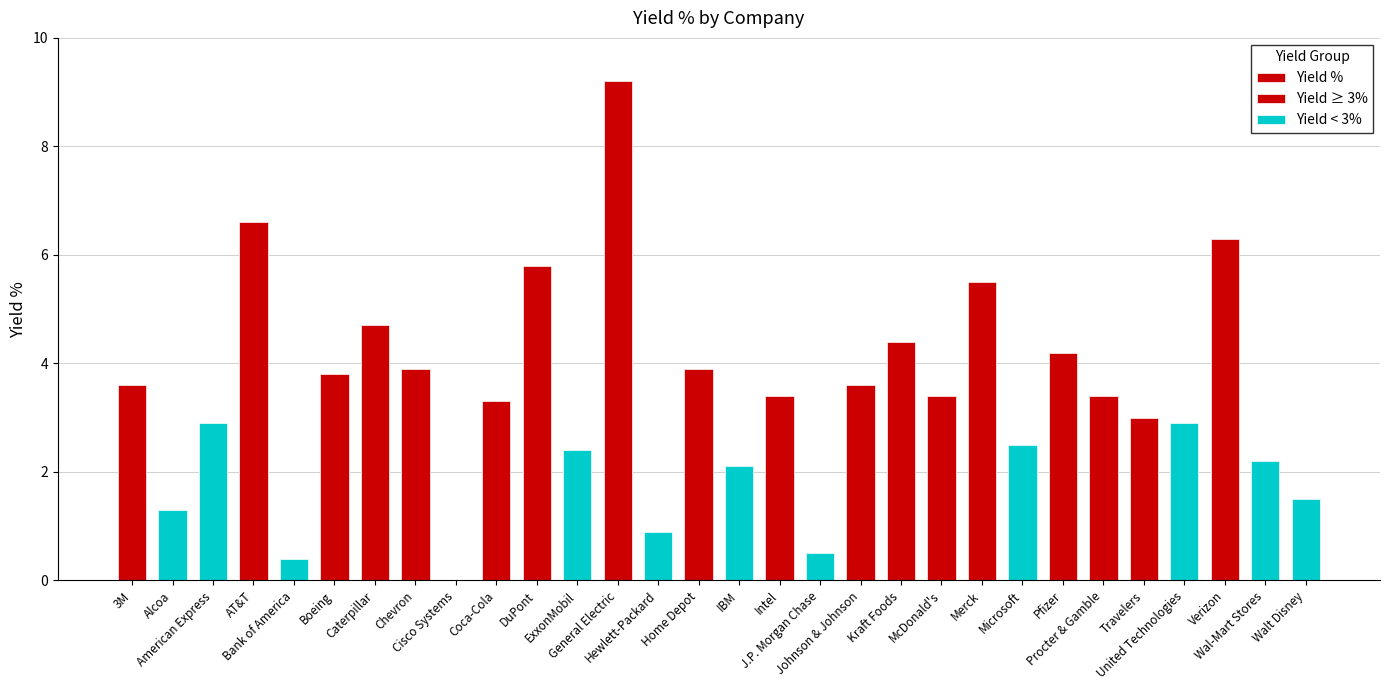

Which label corresponds to the smallest value in the chart?

Cisco Systems